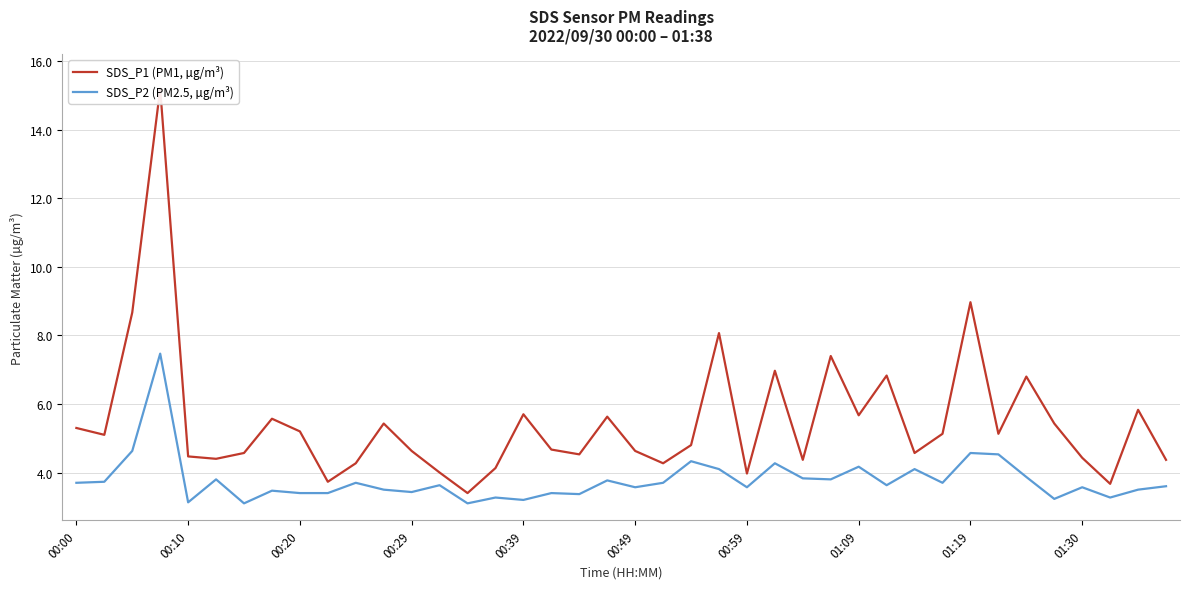

True or false: SDS_P2 (PM2.5, µg/m³) has a value of 4.6 at 01:19.

True